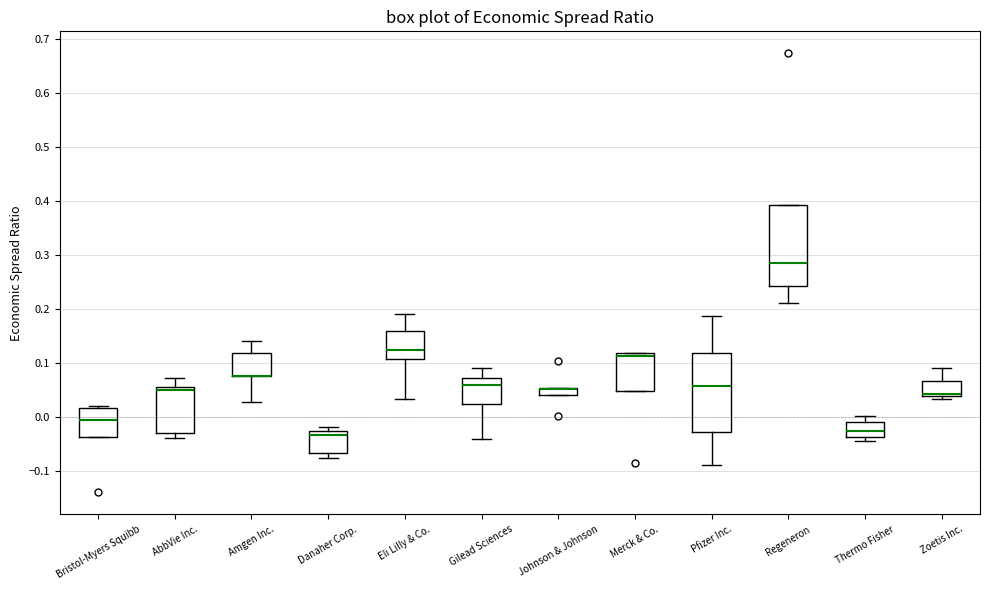

Where does the median line of the box for Thermo Fisher sit on the y-axis? The values are not printed on the chart, so give them approximately, as read against the axis.

-0.03